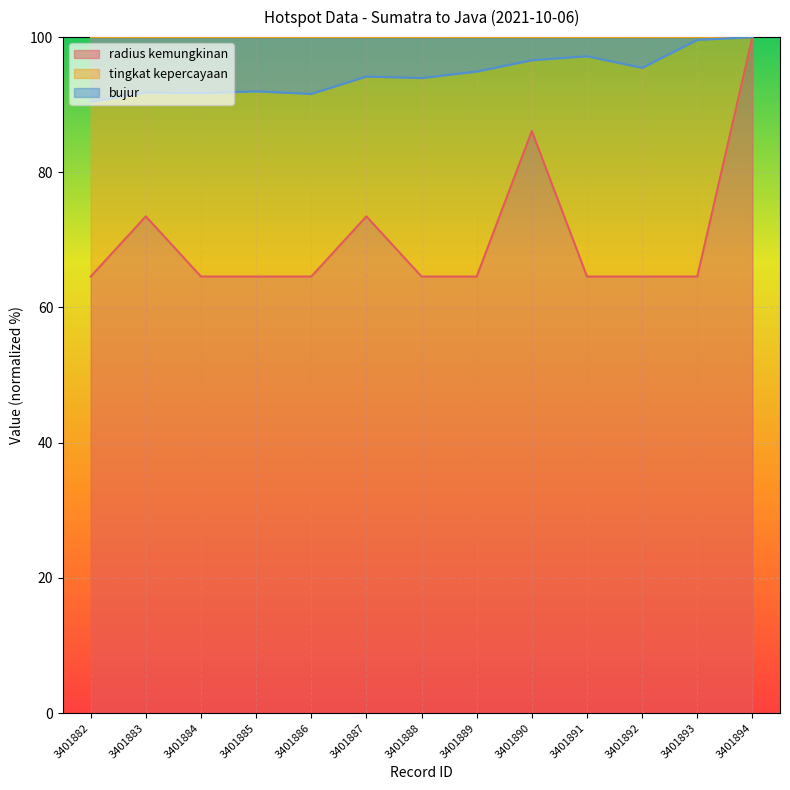

Where is radius kemungkinan nearest to the value 82?

3401890